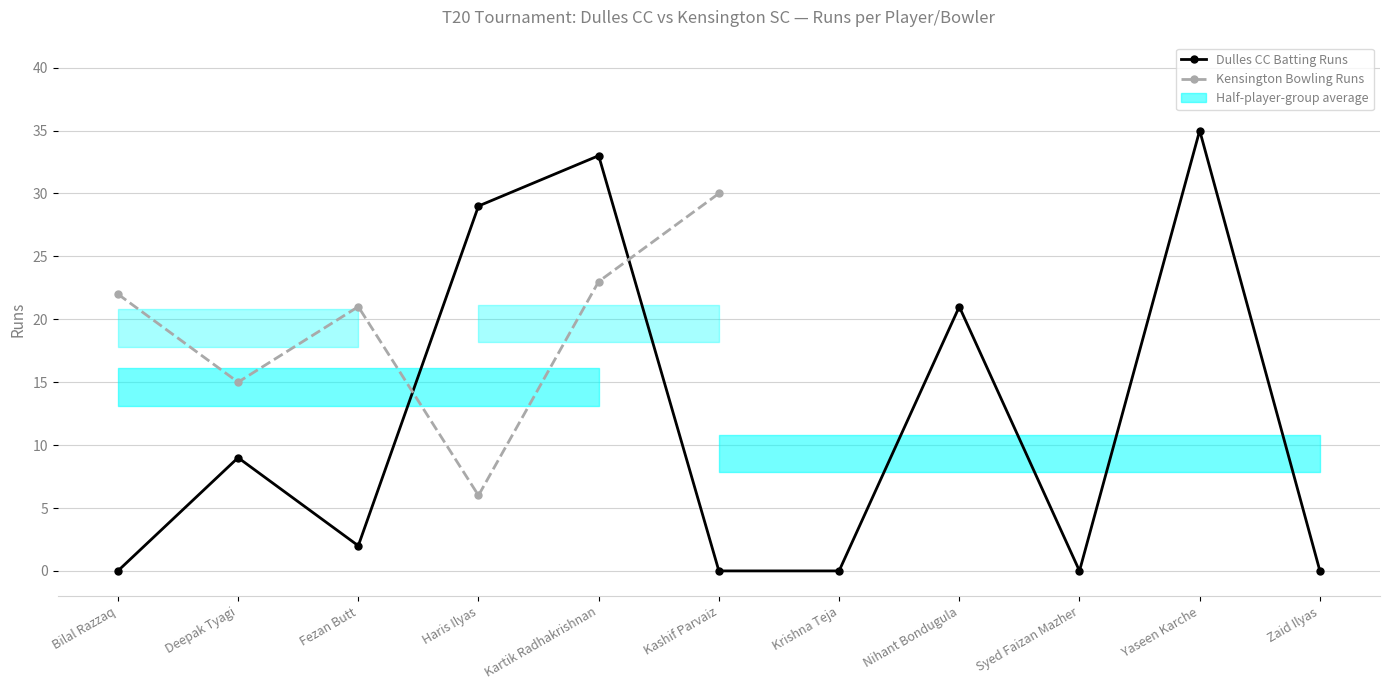

The chart shows a value of 21 at Nihant Bondugula. True or false?

True